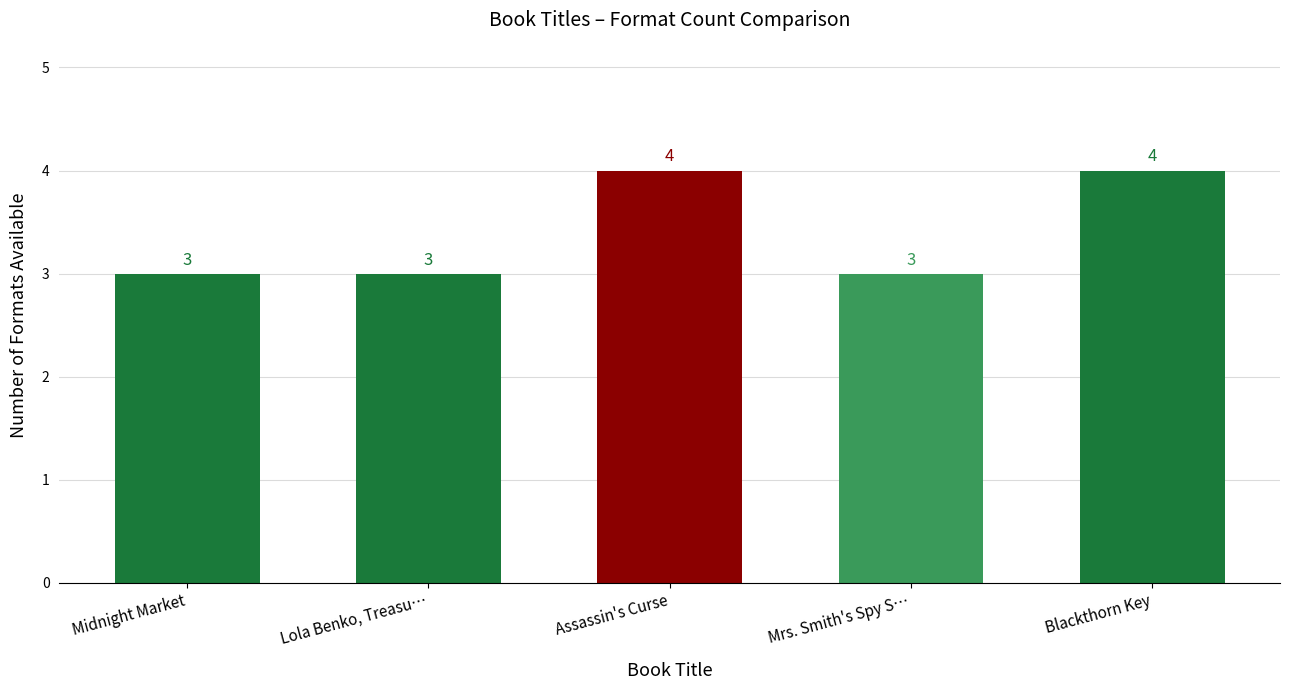

Between Assassin's Curse and Midnight Market, which is larger?

Assassin's Curse